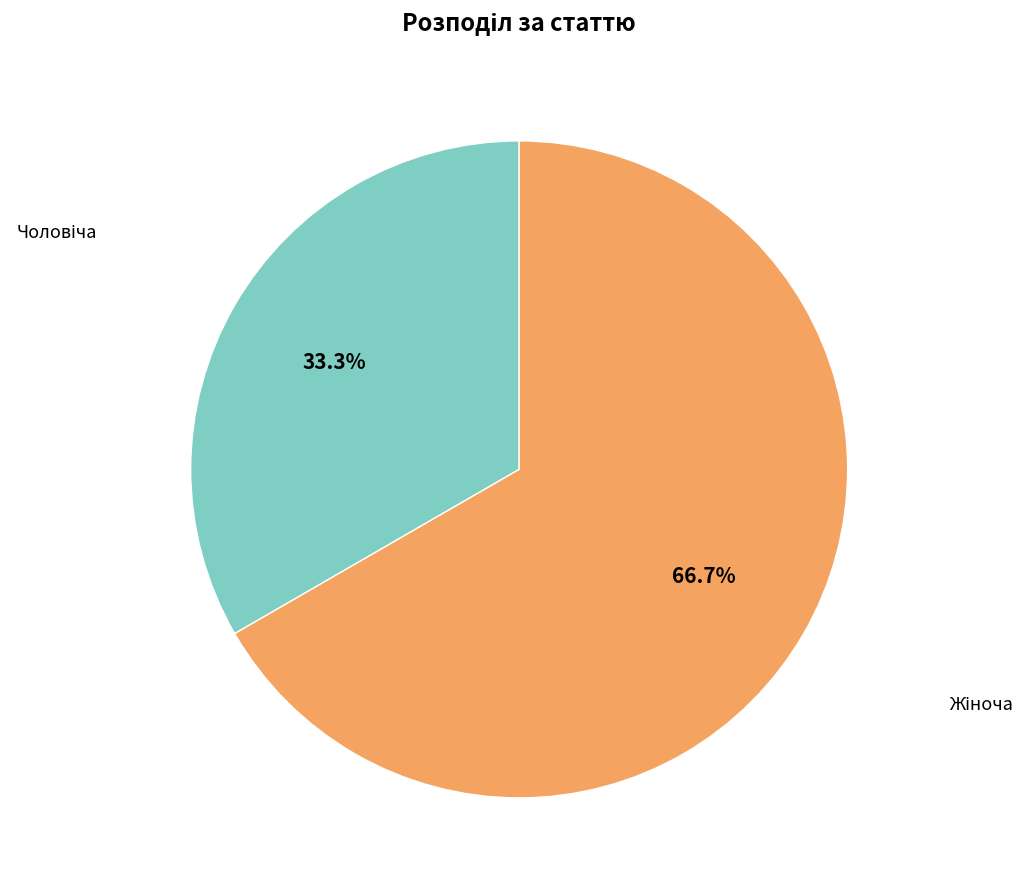

Is there a majority slice in this chart?

Yes